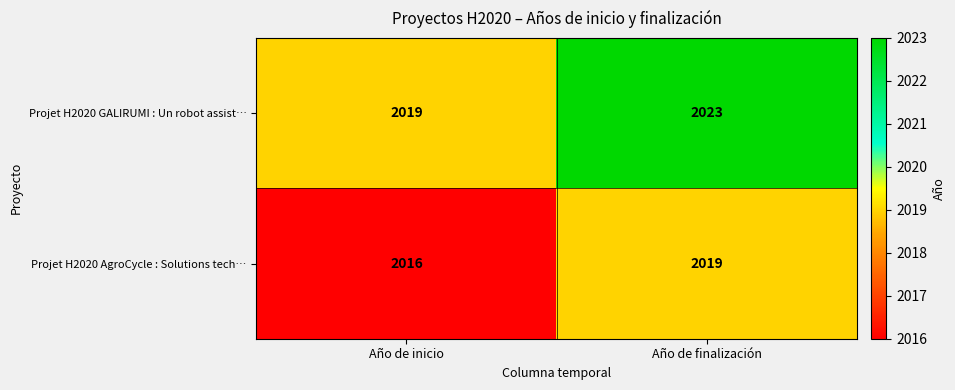

What is the difference between the highest and lowest values at Año de finalización?

4